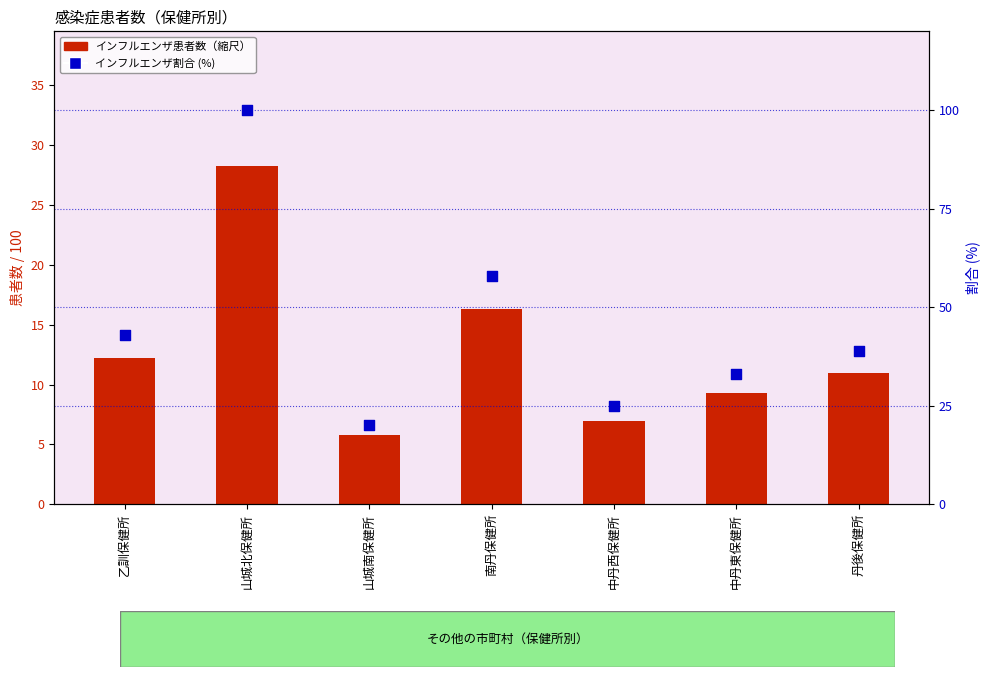

Which series has the widest spread of Y values?

インフルエンザ割合 (%)